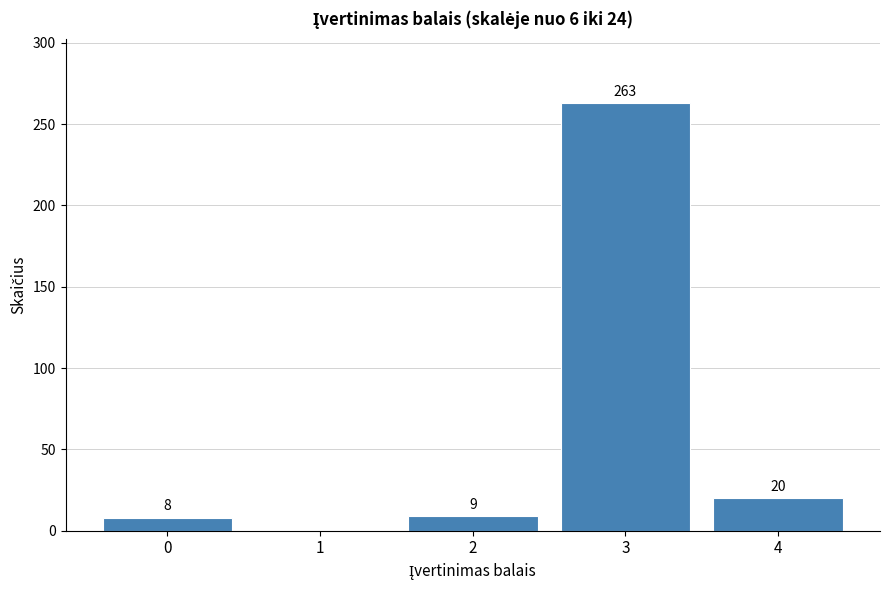

Reading right to left, extract all data points from this chart.

4=20	3=263	2=9	1=0	0=8